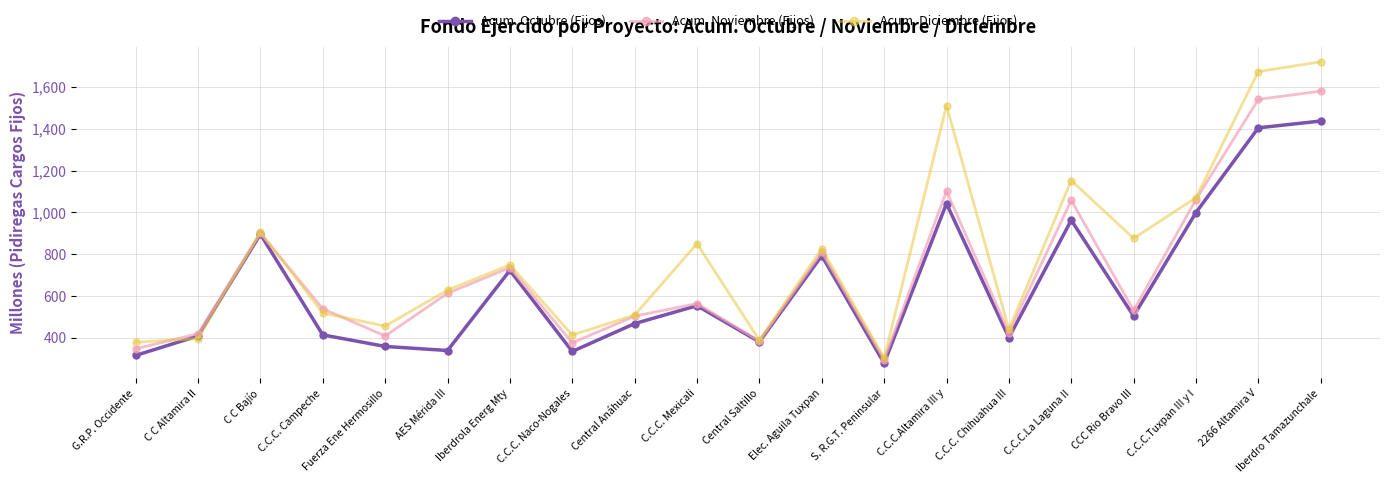

At which label does Acum. Octubre (Fijos) reach its peak?

Iberdro Tamazunchale